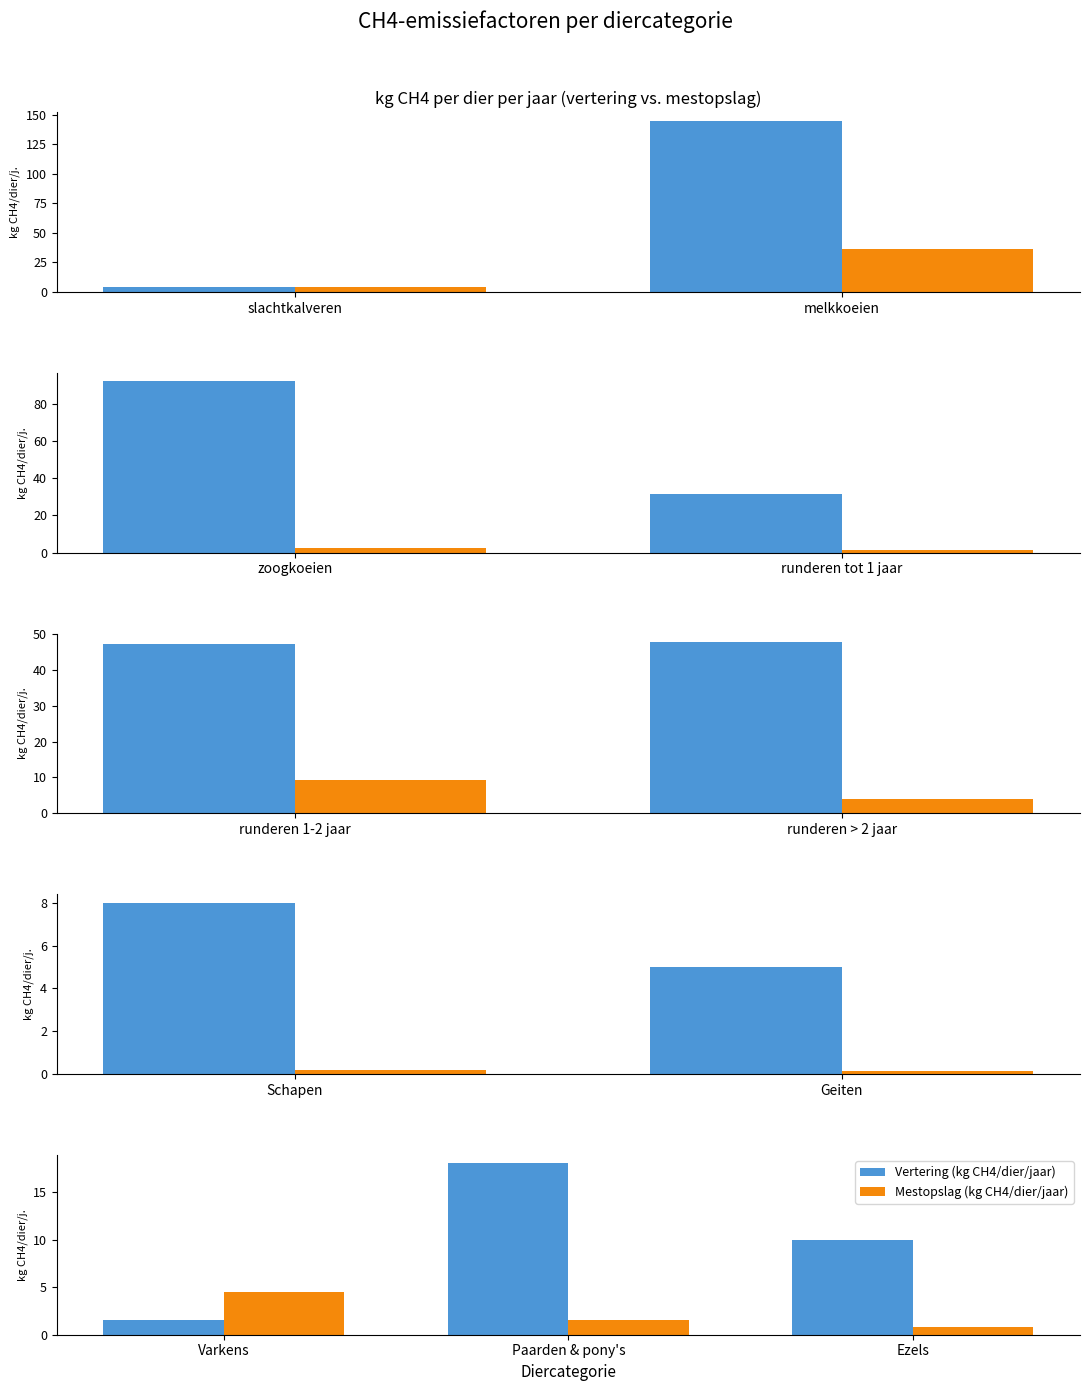

True or false: Mestopslag (kg CH4/dier/jaar) has a value of 1.3 at Ezels.

False